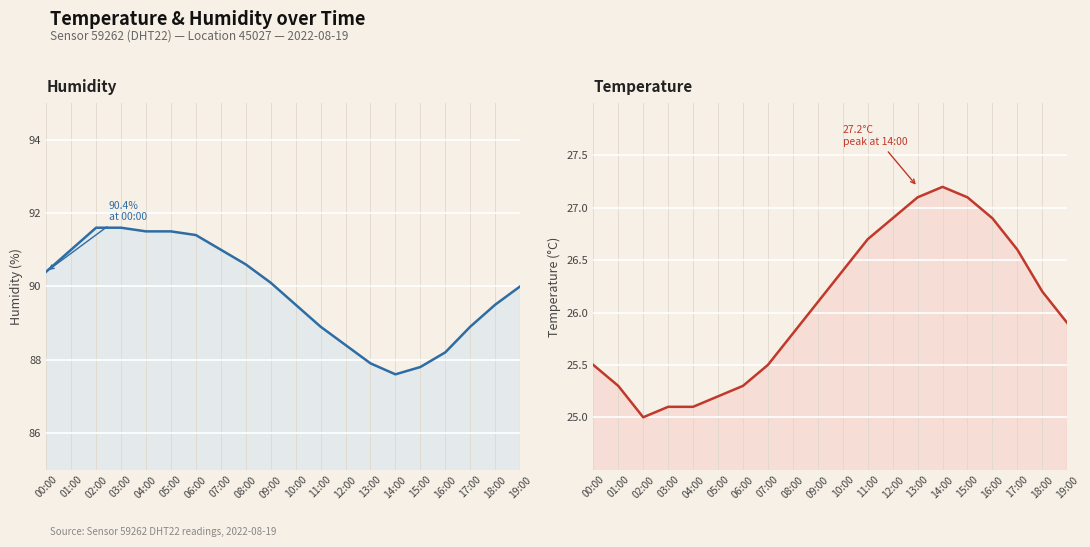

The value of humidity_line at 12:00 is 88.4. True or false?

True